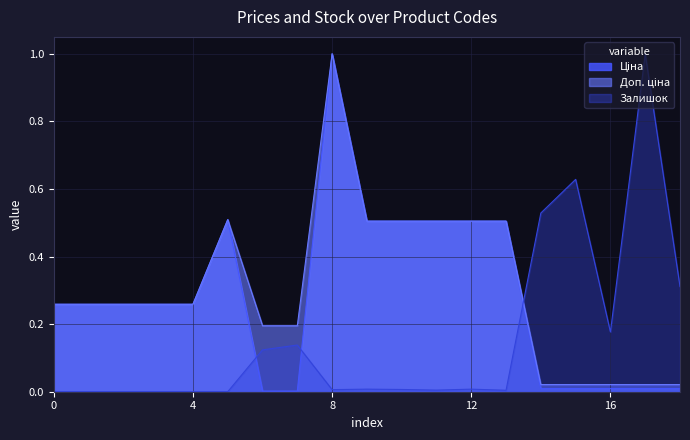

True or false: Доп. ціна has more than 1 points higher than both neighbors.

True